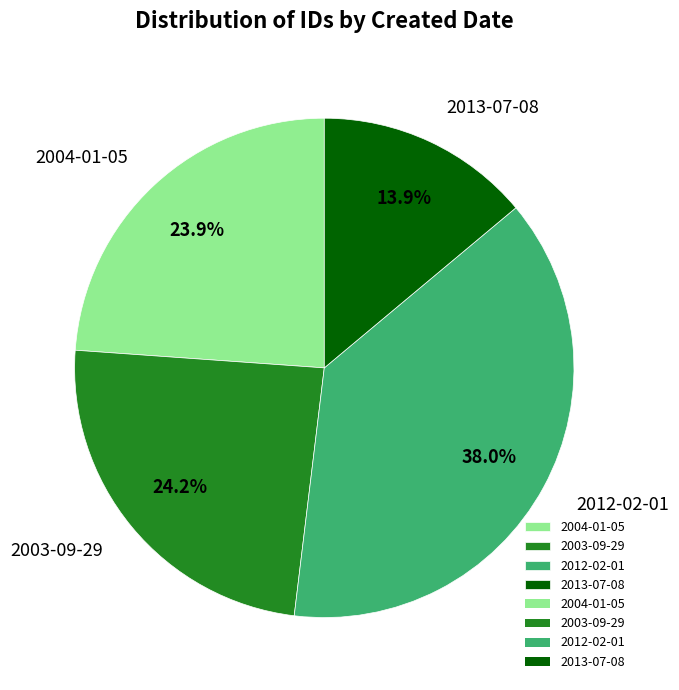

Combined, do 2012-02-01 and 2004-01-05 account for over 50%?

Yes